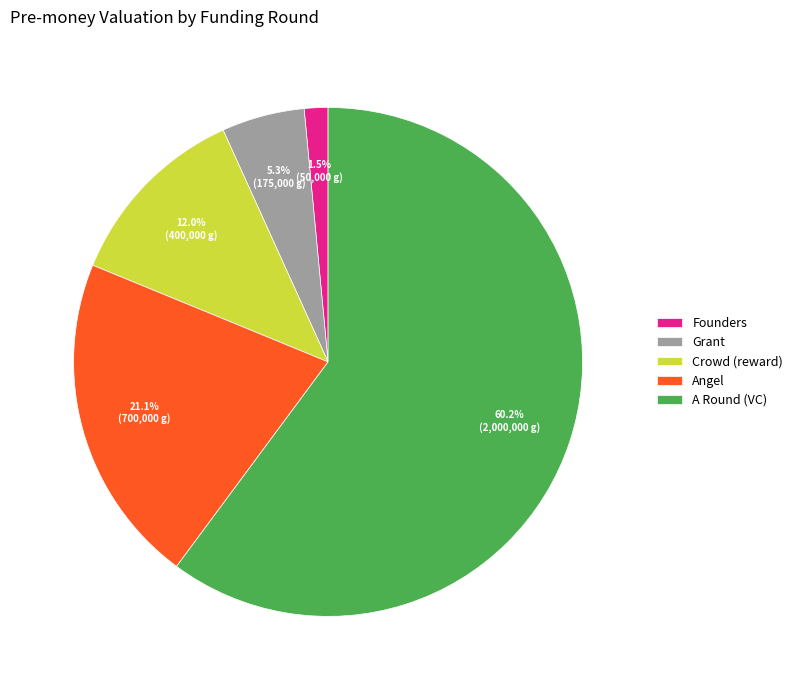

What is the ratio of the value at Crowd (reward) to the value at Angel?

0.6